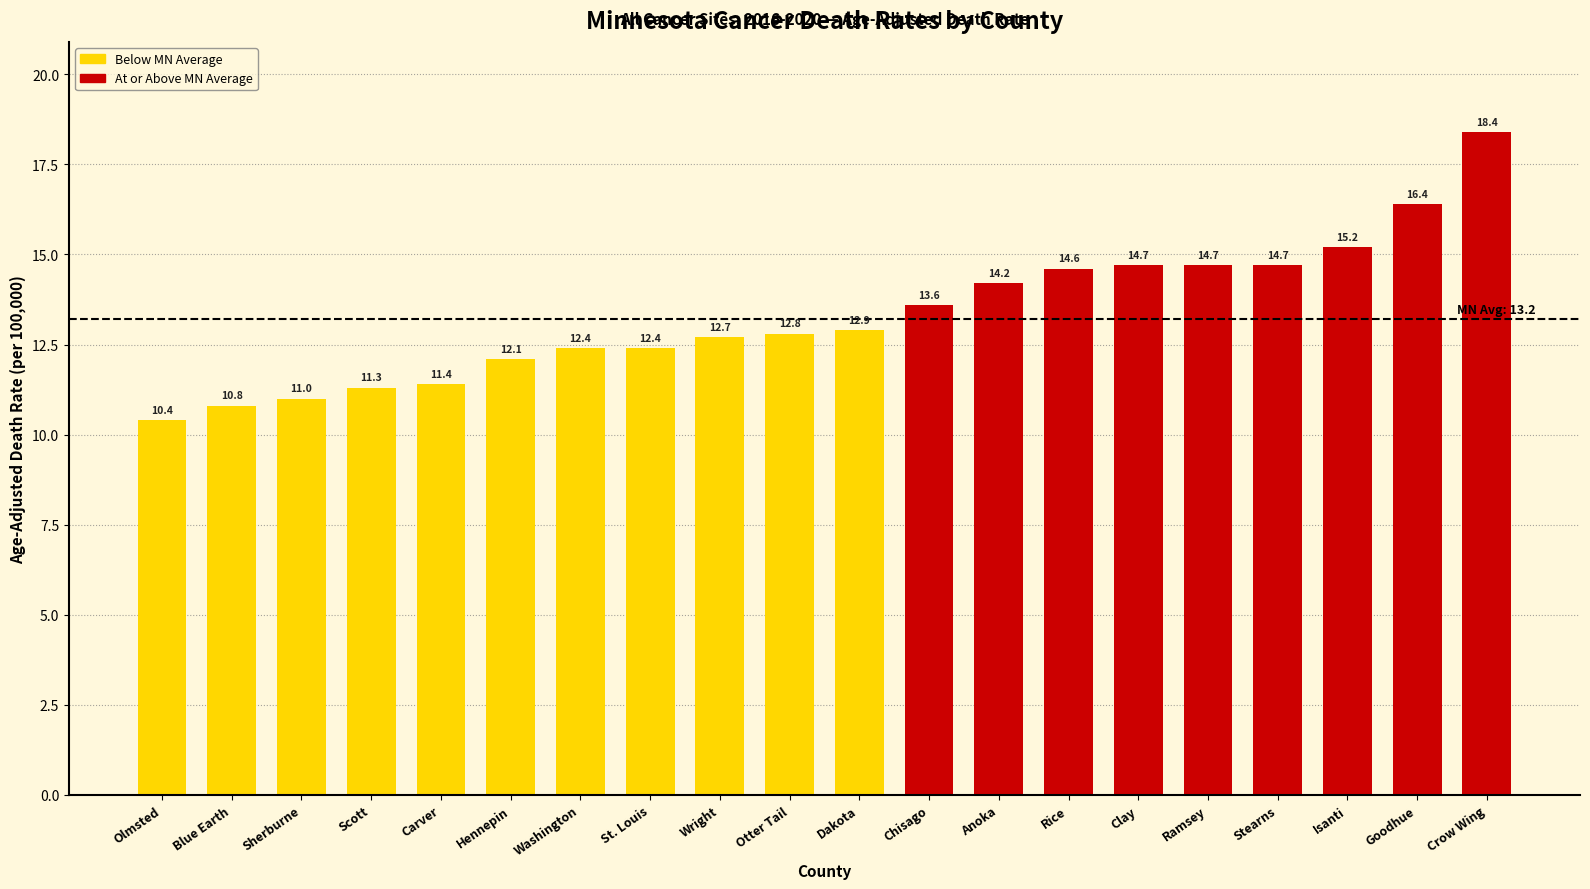

Count the number of values greater than 12.

15